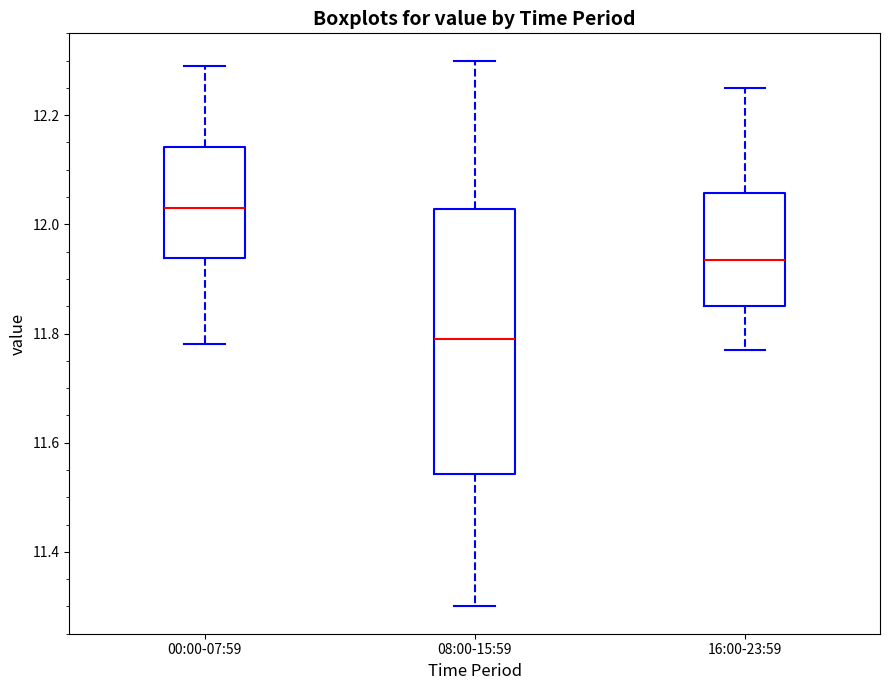

Which box is the tallest, from its lower edge to its upper edge?

08:00-15:59